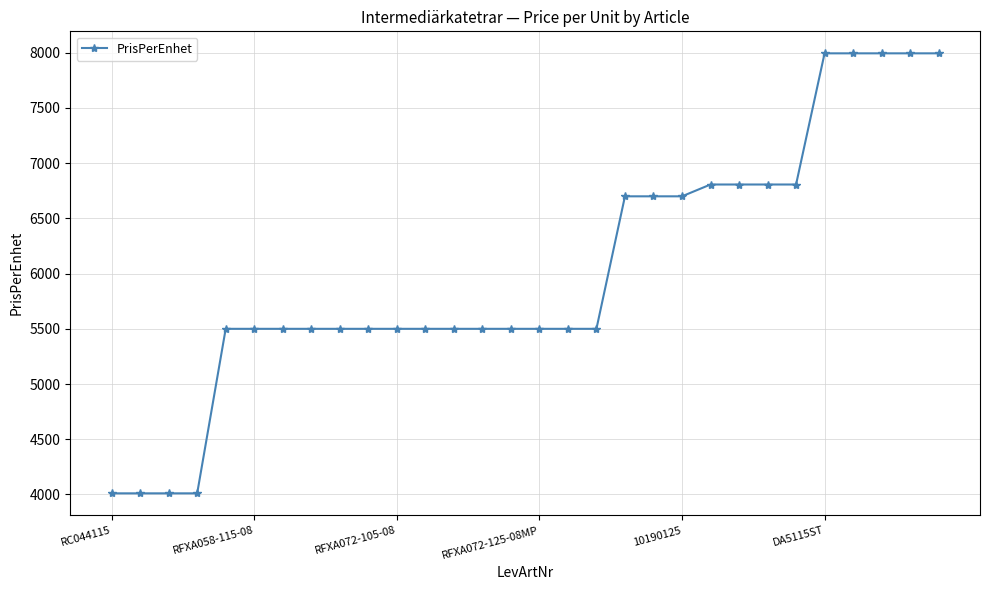

What is the value of the 14th point from the left?

5500